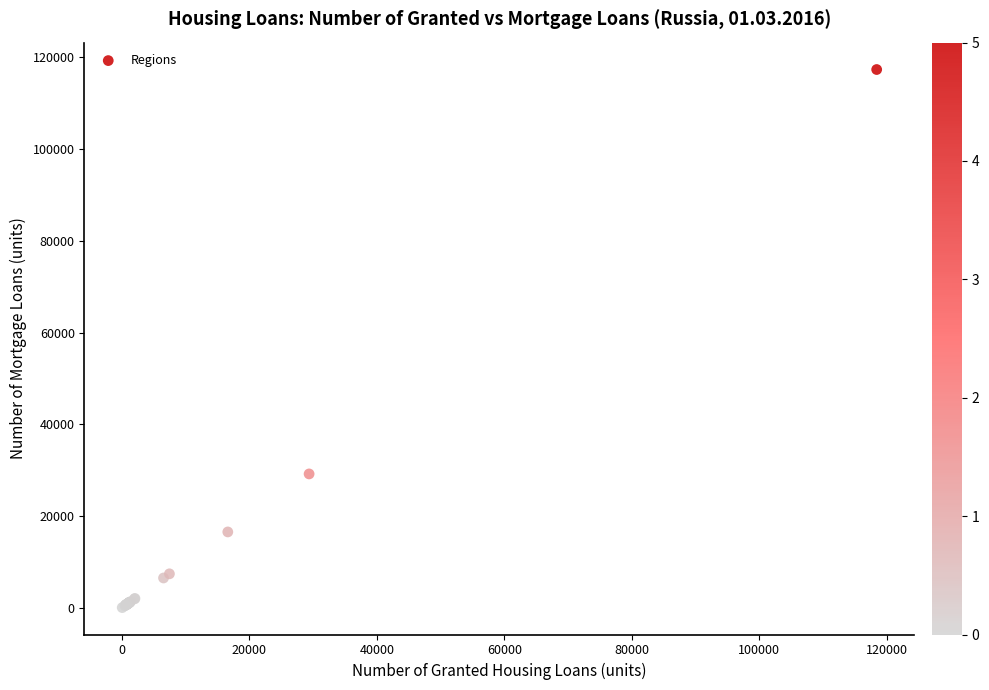

What Y value in the scatter plot is closest to 58699?

29179